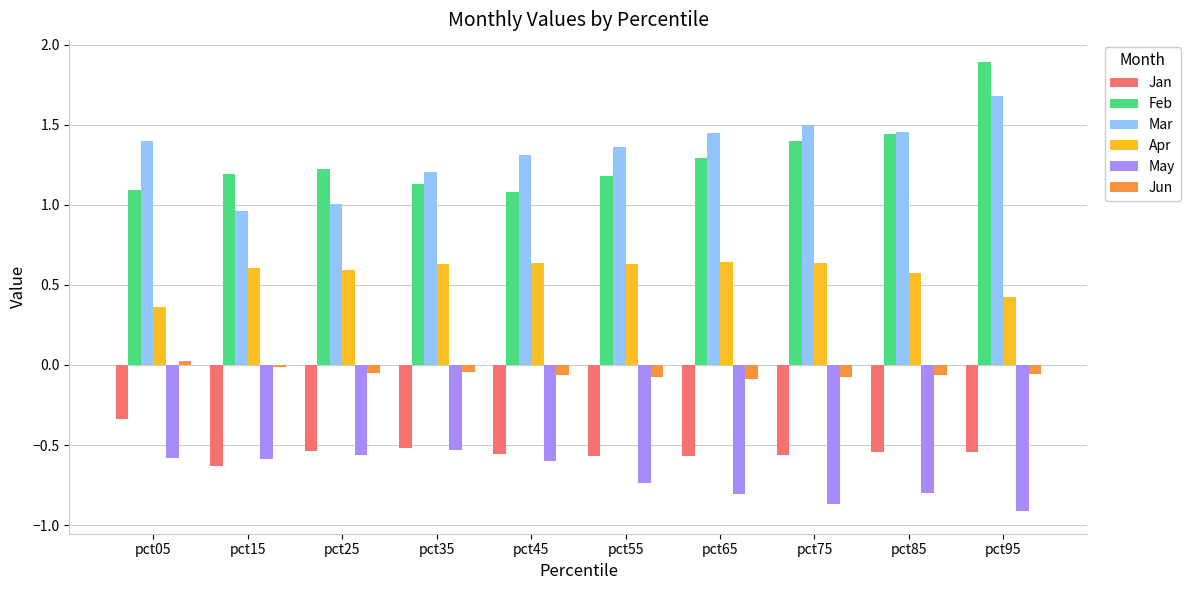

At which category does the chart reach its peak across all series?

pct95